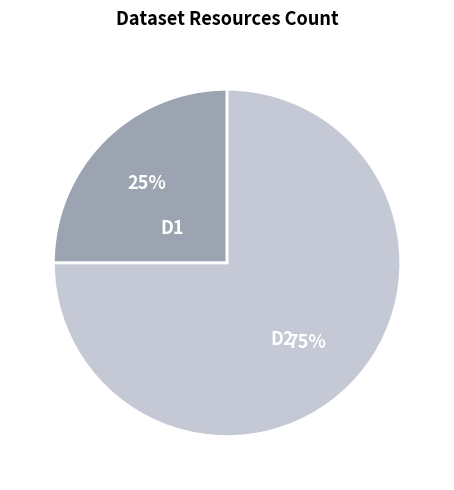

Does any single category account for the majority?

Yes